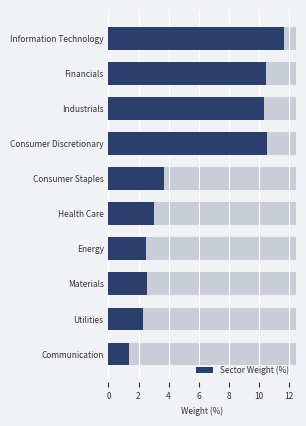

Are the bars horizontal?

Yes